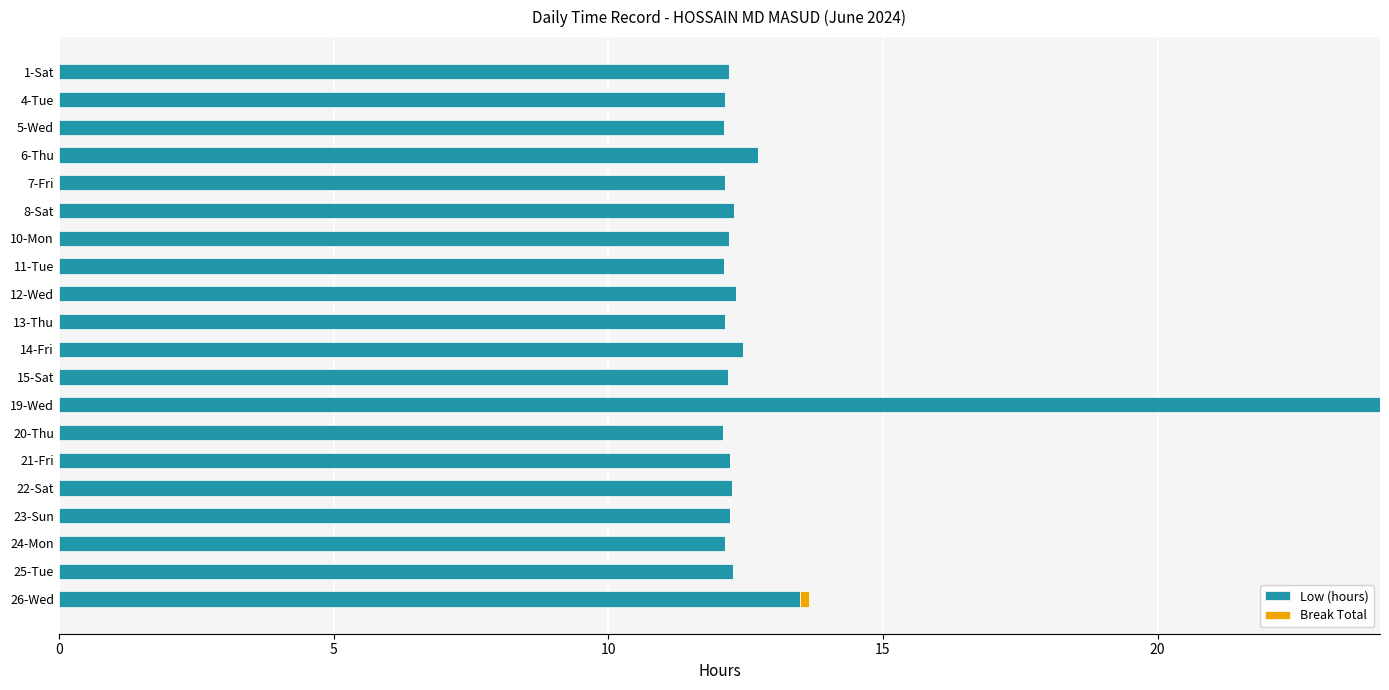

At which category is the sum across all series the highest?

19-Wed